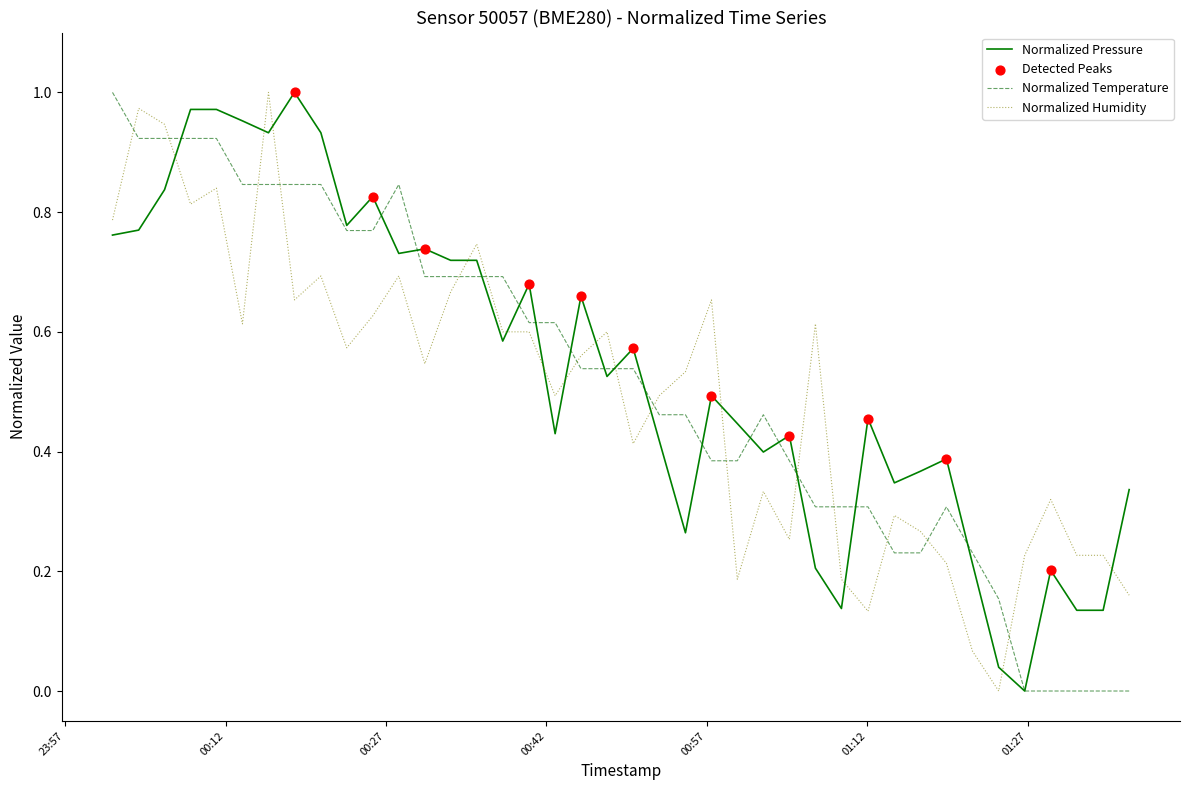

Which series ends up on top after the final intersection of Normalized Humidity and Normalized Temperature?

Normalized Humidity